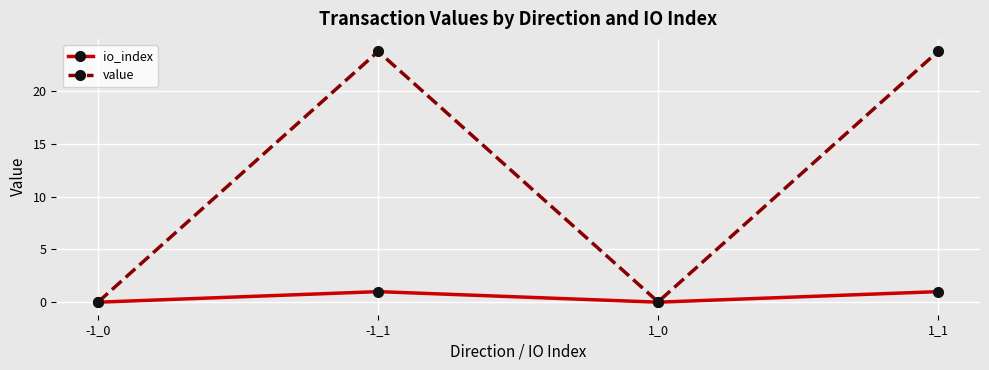

Count the number of categories in the chart.

4